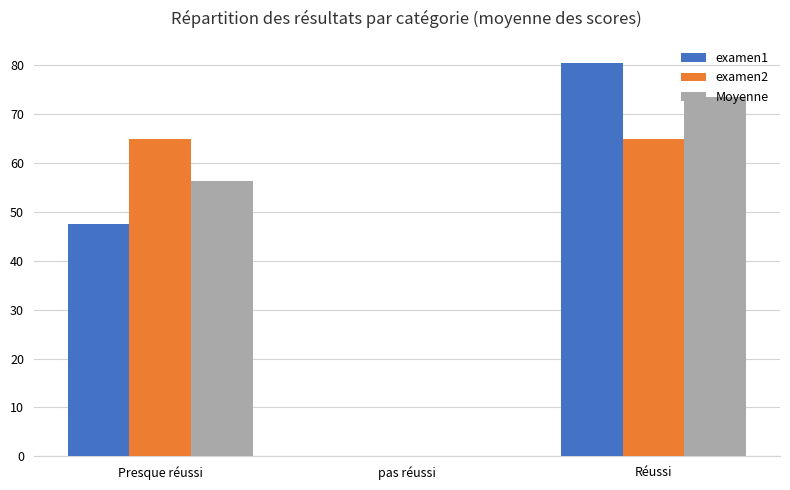

Is the value of examen1 at pas réussi greater than the value of examen2 at Réussi?

No